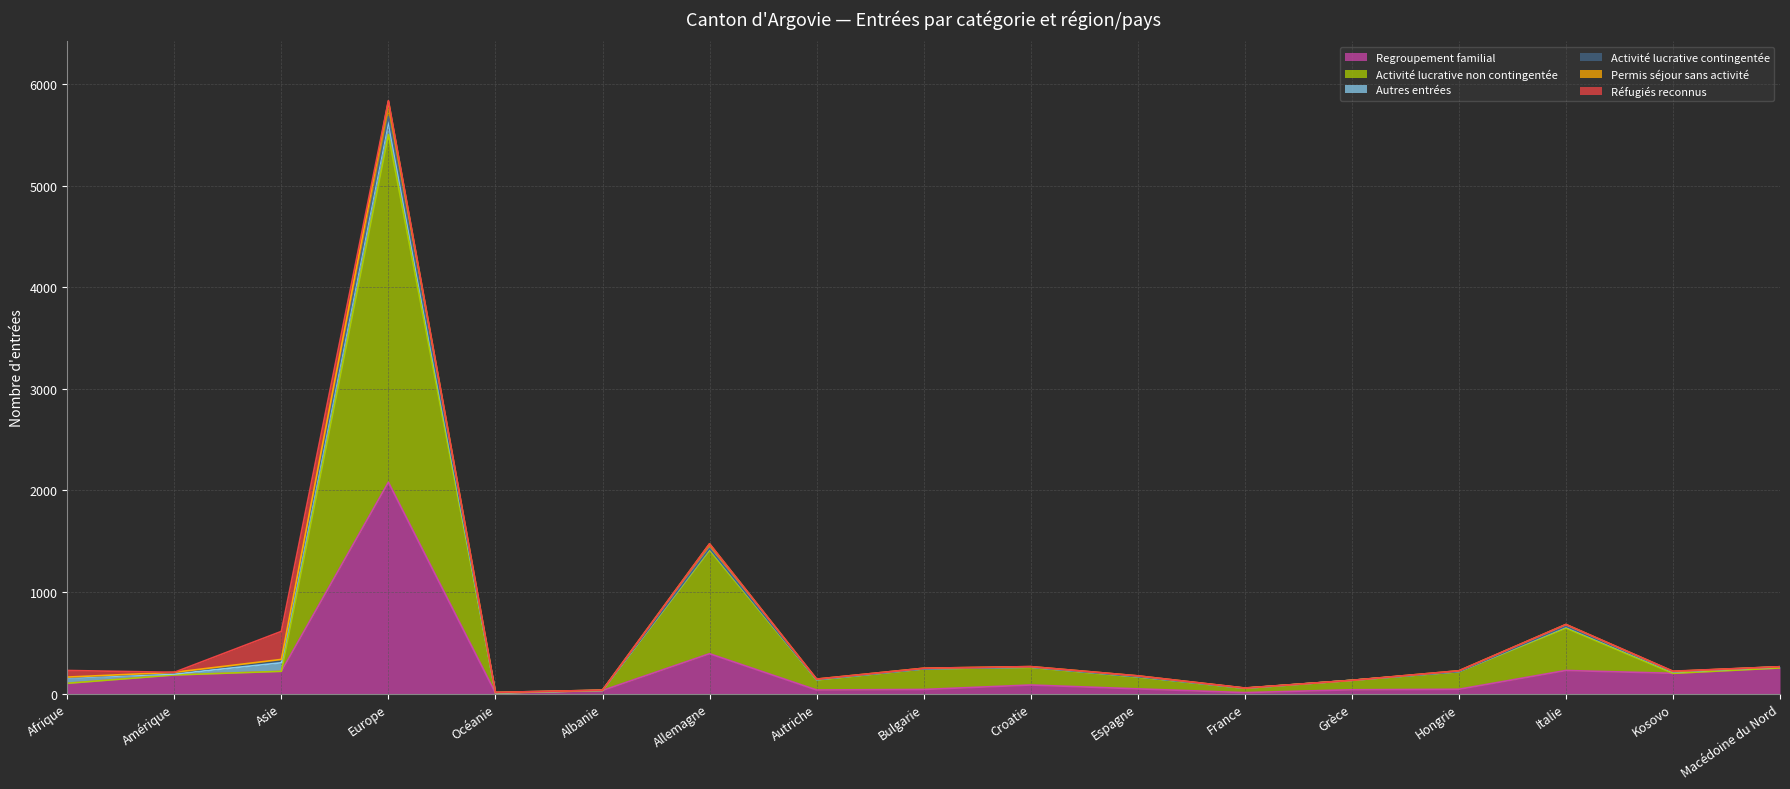

What is the value of the Regroupement familial point at the 8th from the left?

35